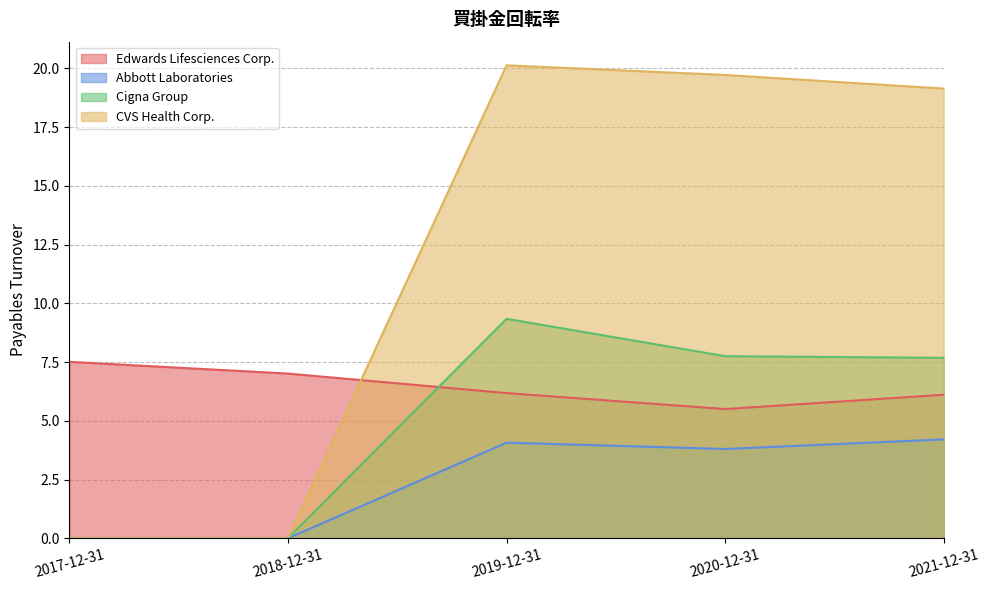

What is the difference between the second highest and minimum values in the CVS Health Corp. series?

19.7